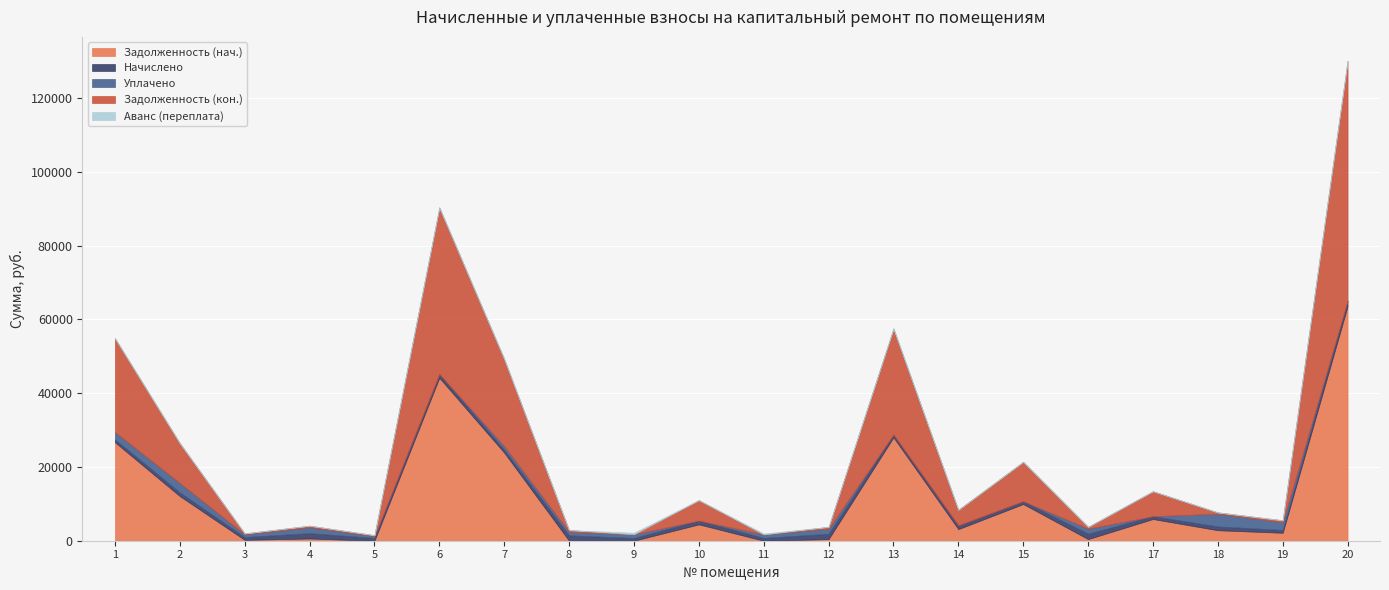

What is the difference between the second highest and minimum values in the uplacheno series?

2536.0